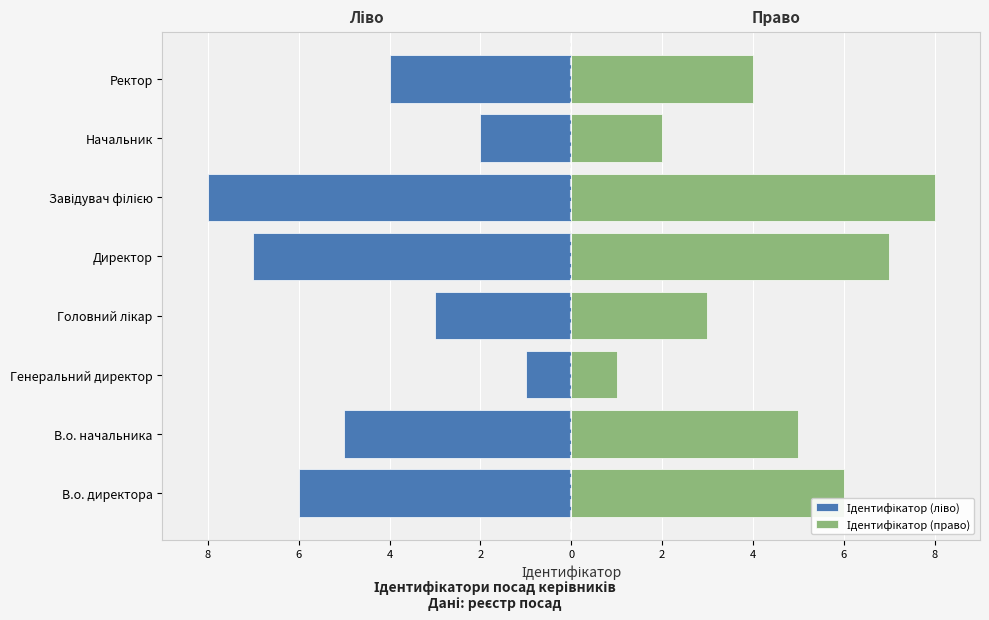

What is the difference between the highest and lowest values at 2?

14